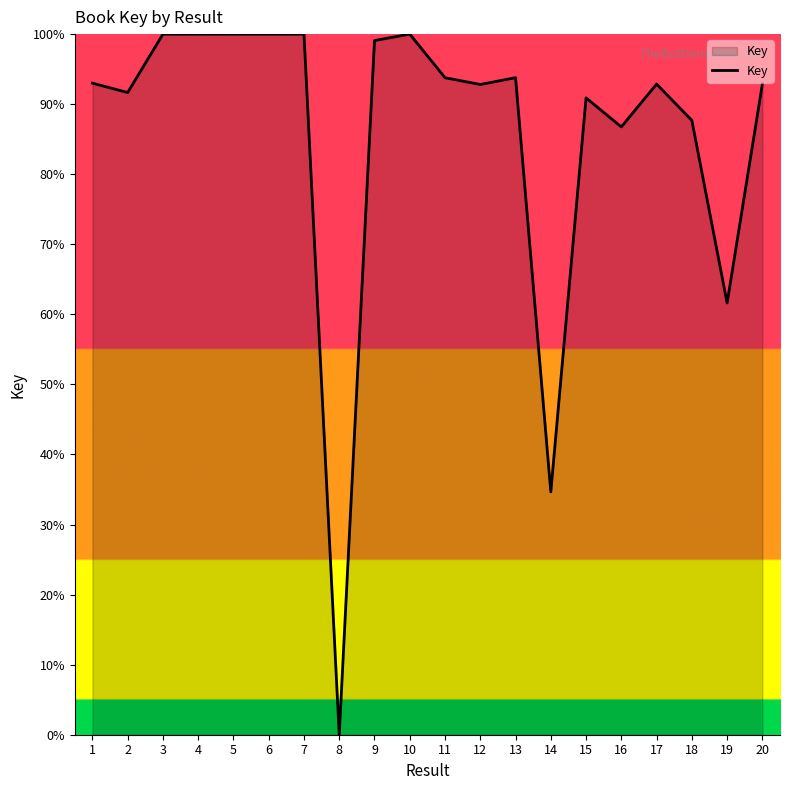

The chart shows a value of 142.8 at 17. True or false?

False